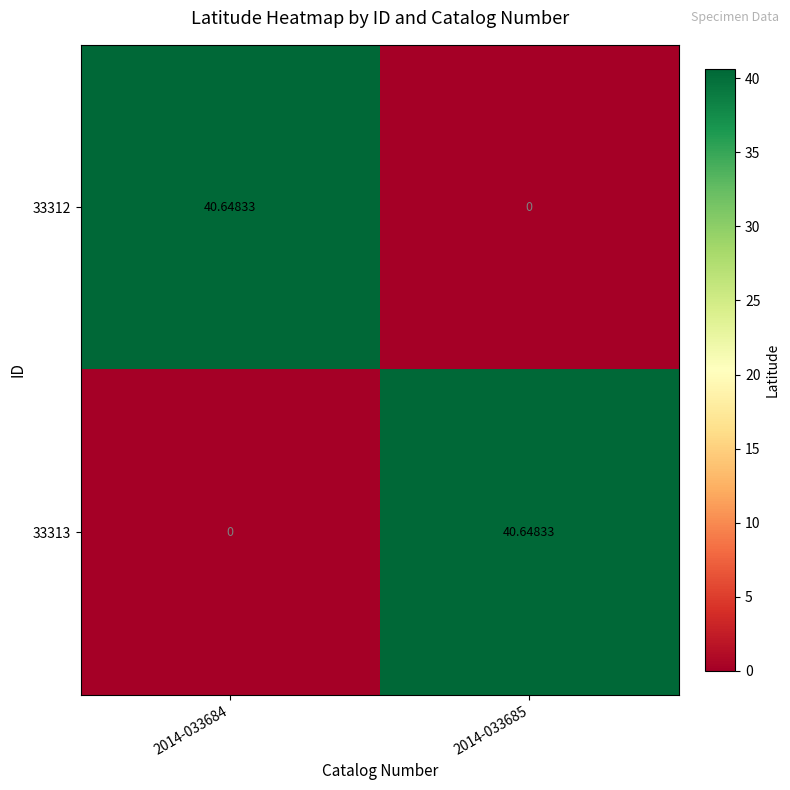

Count the number of categories in the chart.

2